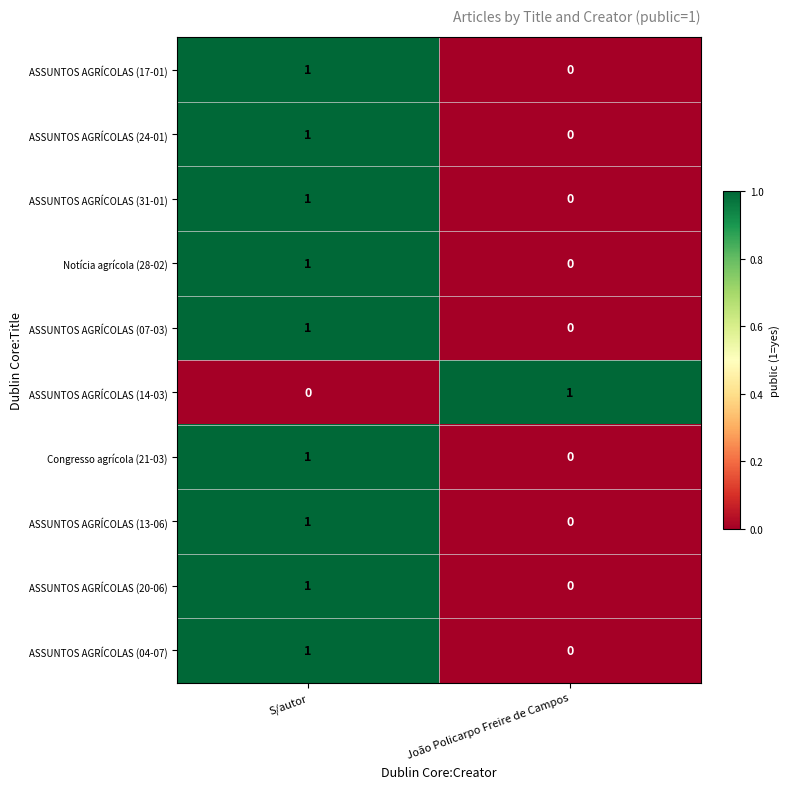

Which category has the highest value in the Notícia agrícola (28-02) series?

S/autor